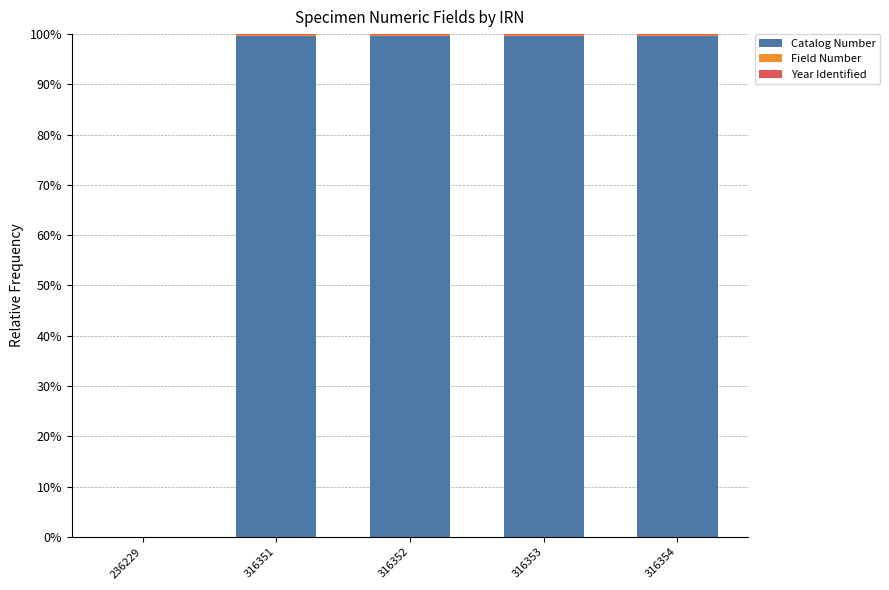

True or false: Catalog Number has a value of 99.6 at 316351.

True